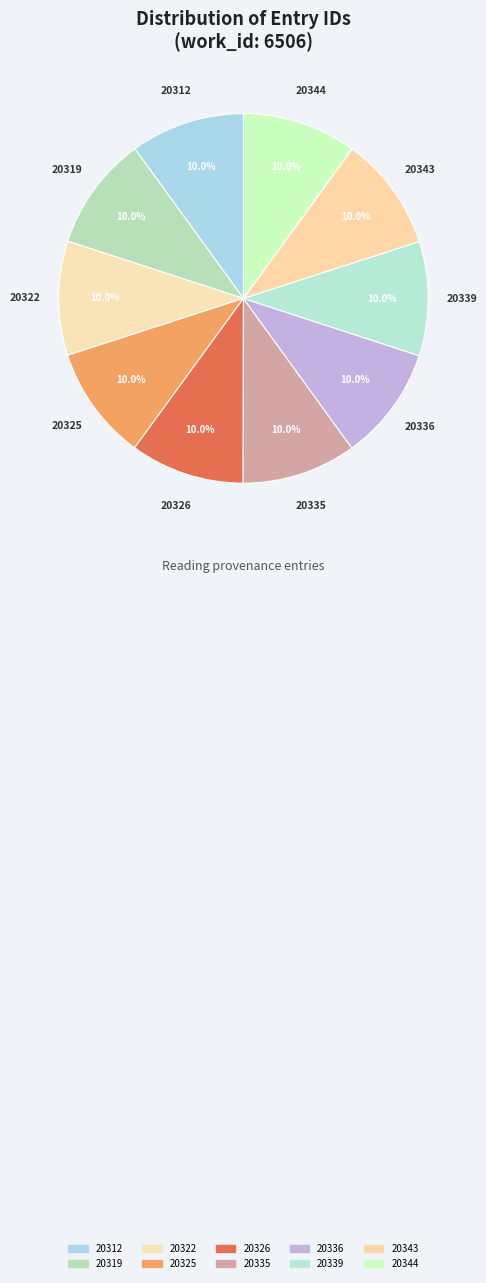

How many slices are in this pie chart?

10